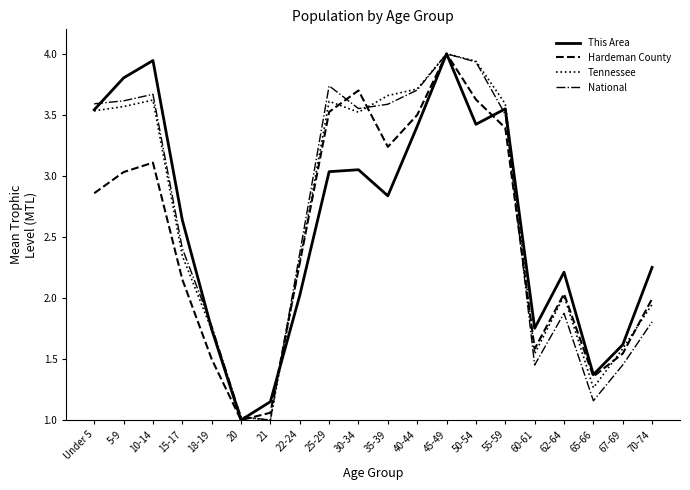

True or false: National has more than 2 interior local peaks.

True